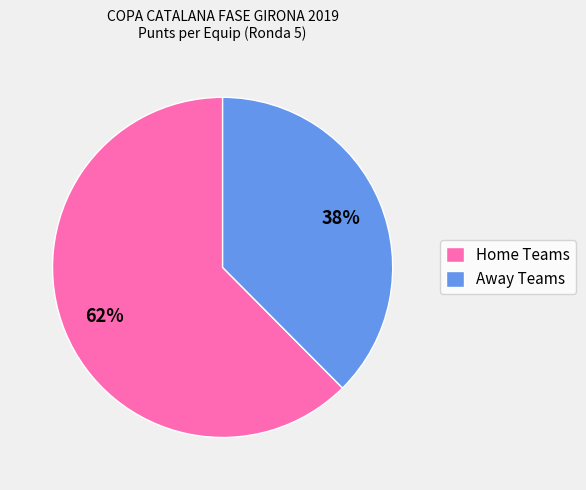

To the nearest percent, what is the combined percentage of Away Teams and Home Teams?

100%